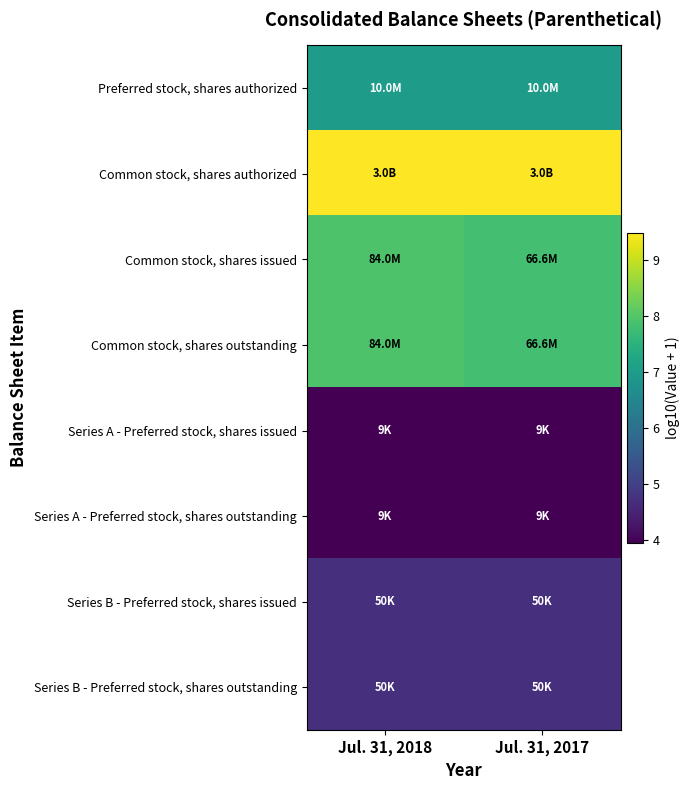

At how many categories does at least one series exceed 5?

2